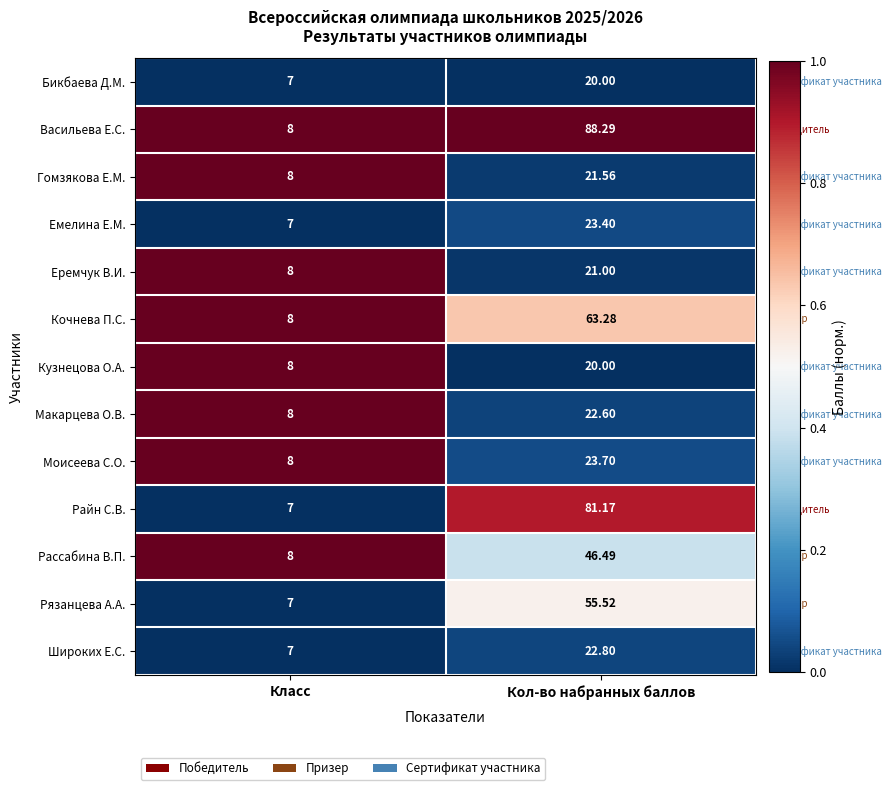

At which label does Еремчук В.И. reach its peak?

Кол-во набранных баллов